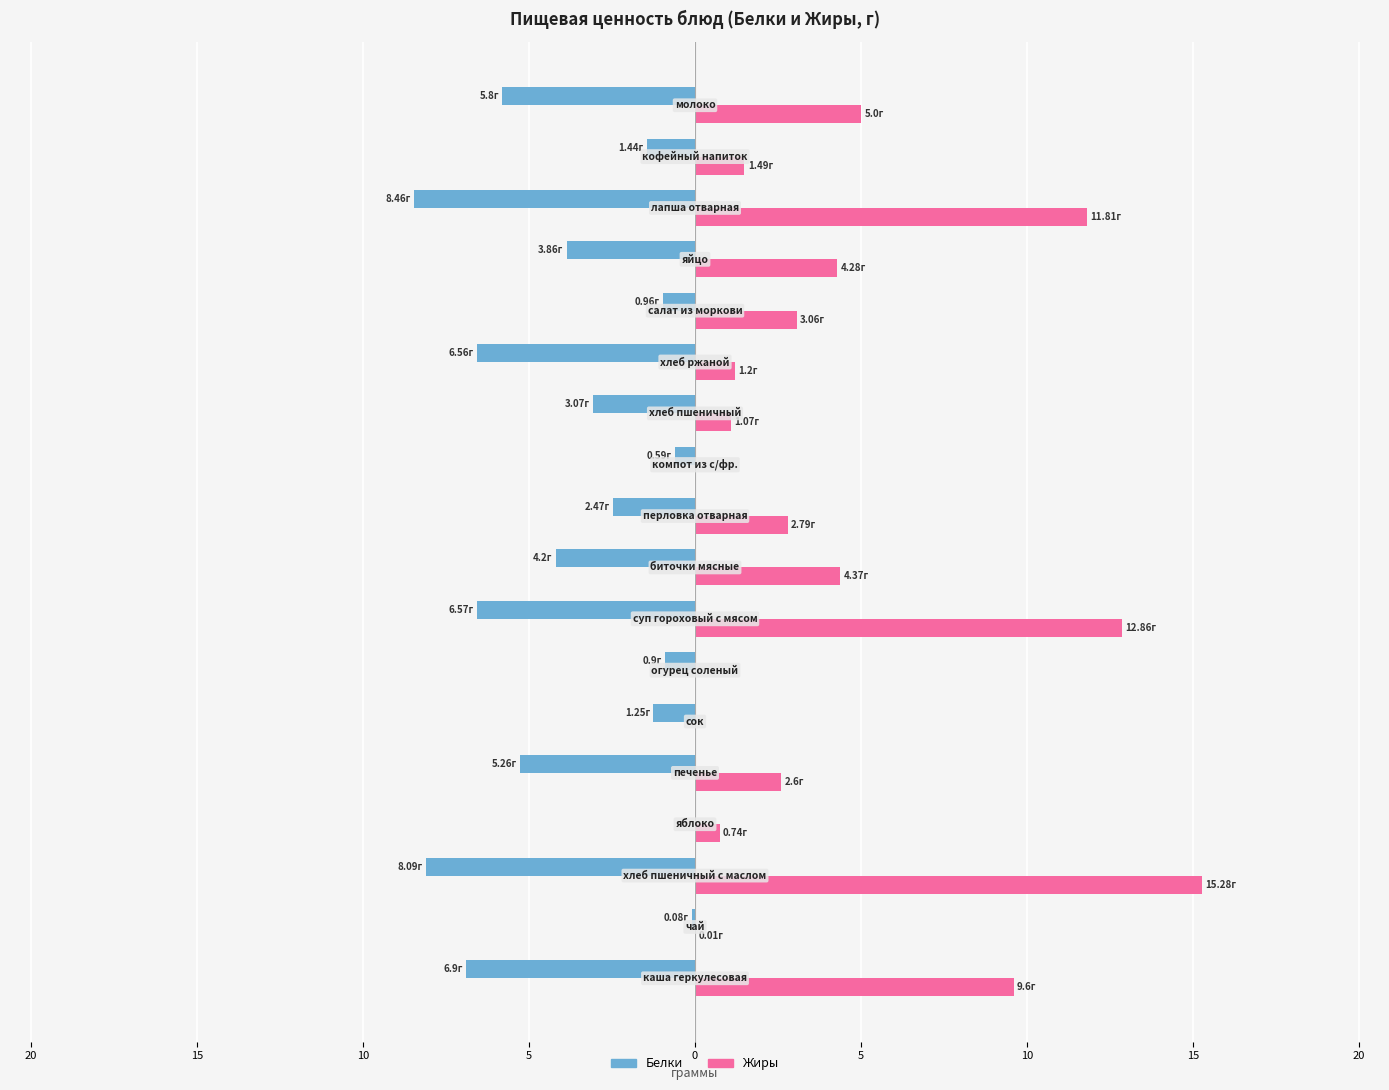

What are all the series names shown in the legend?

Белки, Жиры